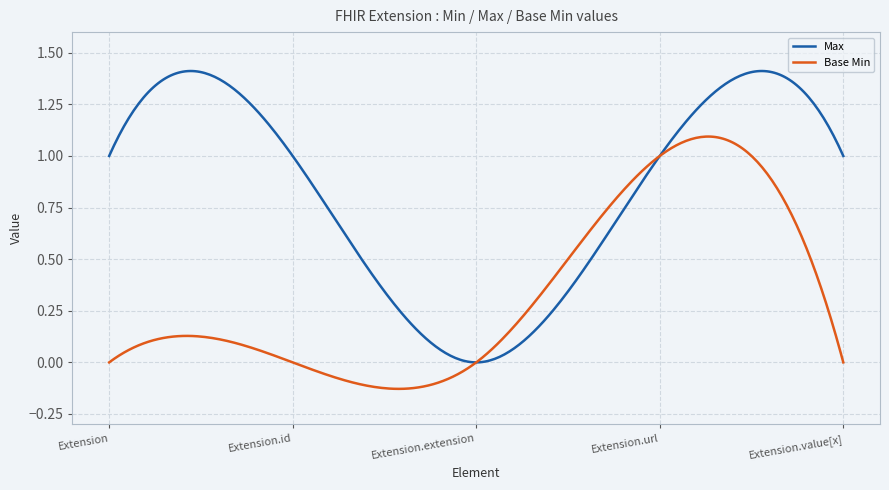

Rank the series by their average value, from lowest to highest.

Base Min, Max